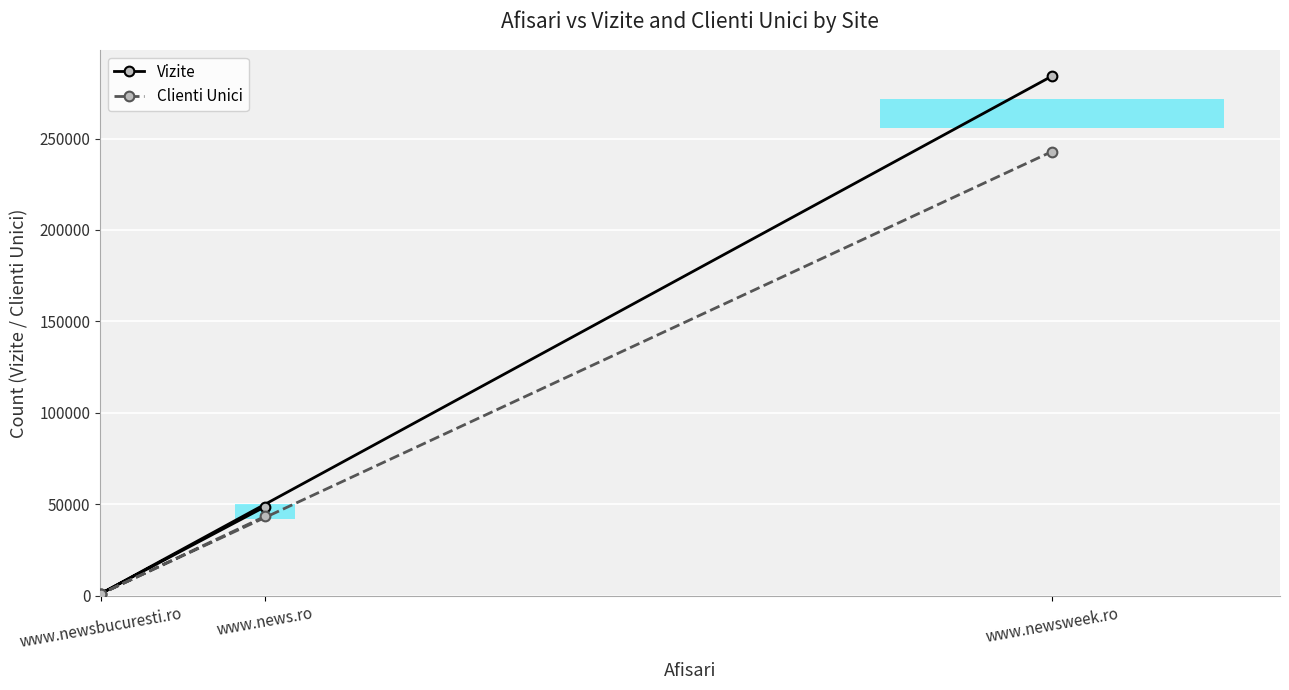

Reading right to left, extract all data points from this chart.

Vizite: 284105	1159	48688
Clienti Unici: 242862	1032	43426